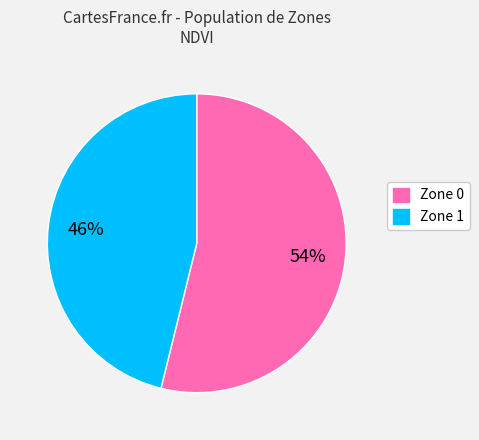

To the nearest percent, what percentage of the pie is Zone 0?

54%